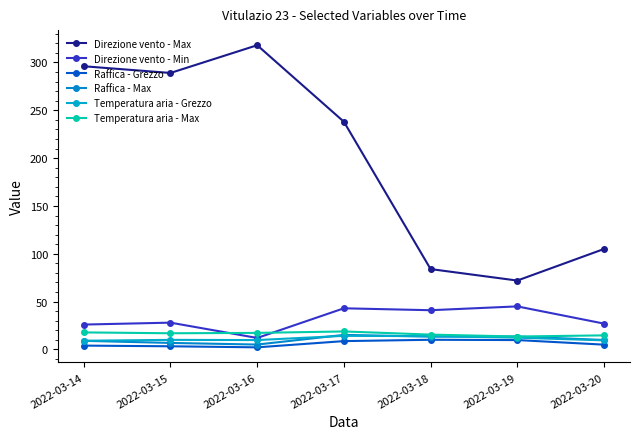

Is it true that Temperatura aria - Grezzo equals 5.7 at 2022-03-19?

False